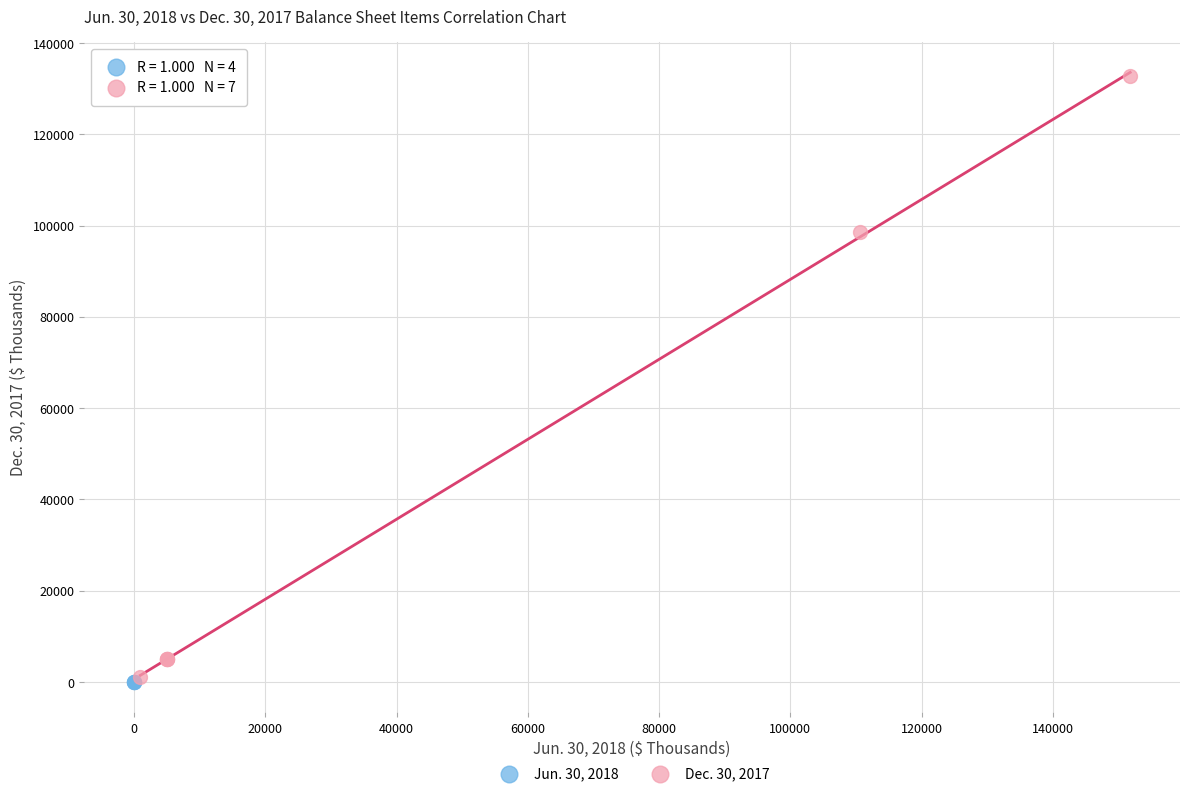

What are all the series names shown in the legend?

Jun. 30, 2018, Dec. 30, 2017